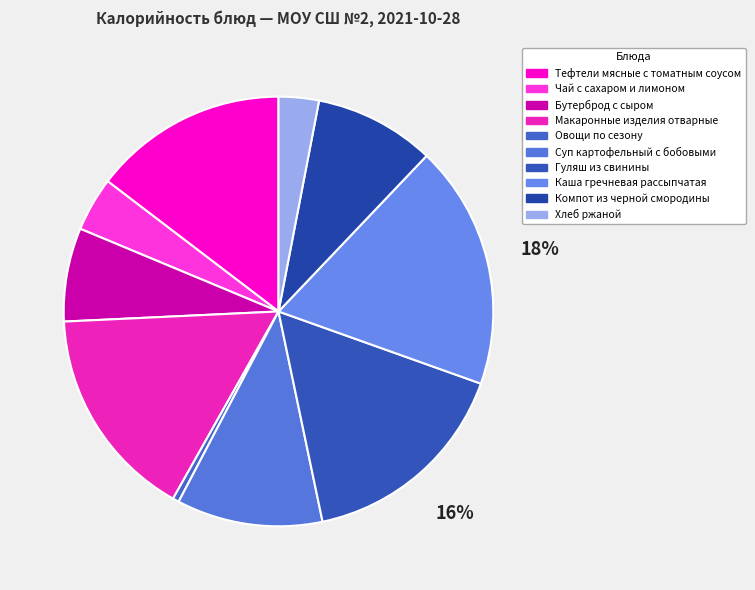

Which slice is the largest?

Каша гречневая рассыпчатая